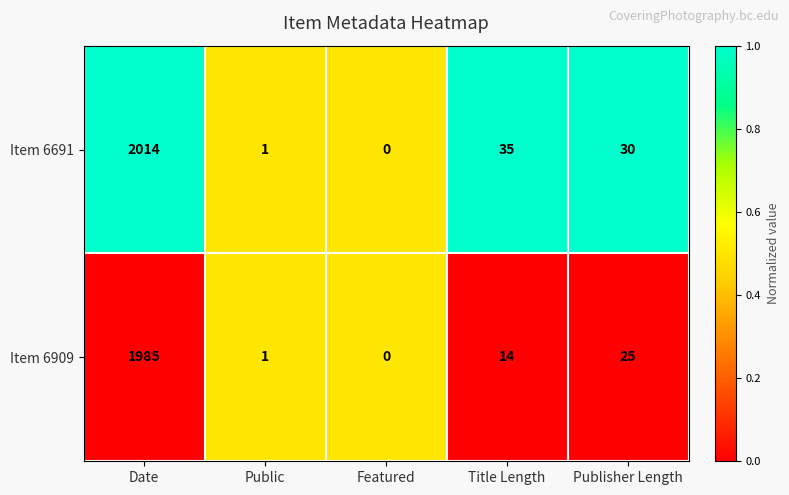

What is the sum of the Item 6691 values at Public and Date?

2015